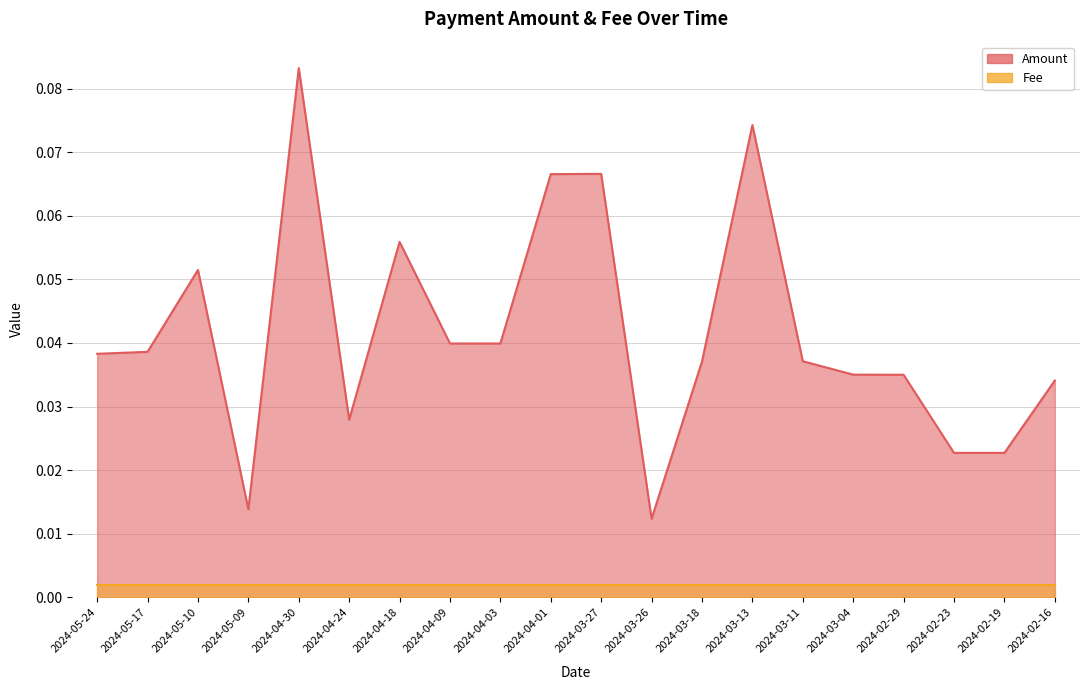

Reading right to left, list all the values displayed in this chart.

0.0	0.0	0.0	0.0	0.0	0.0	0.1	0.0	0.0	0.1	0.1	0.0	0.0	0.1	0.0	0.1	0.0	0.1	0.0	0.0